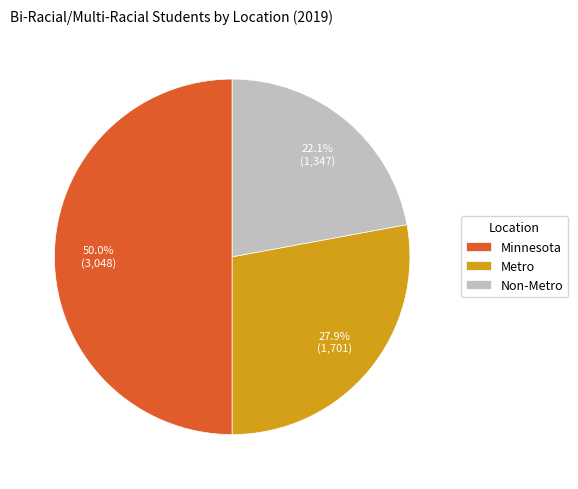

The Non-Metro slice represents 22% of the pie. True or false?

True